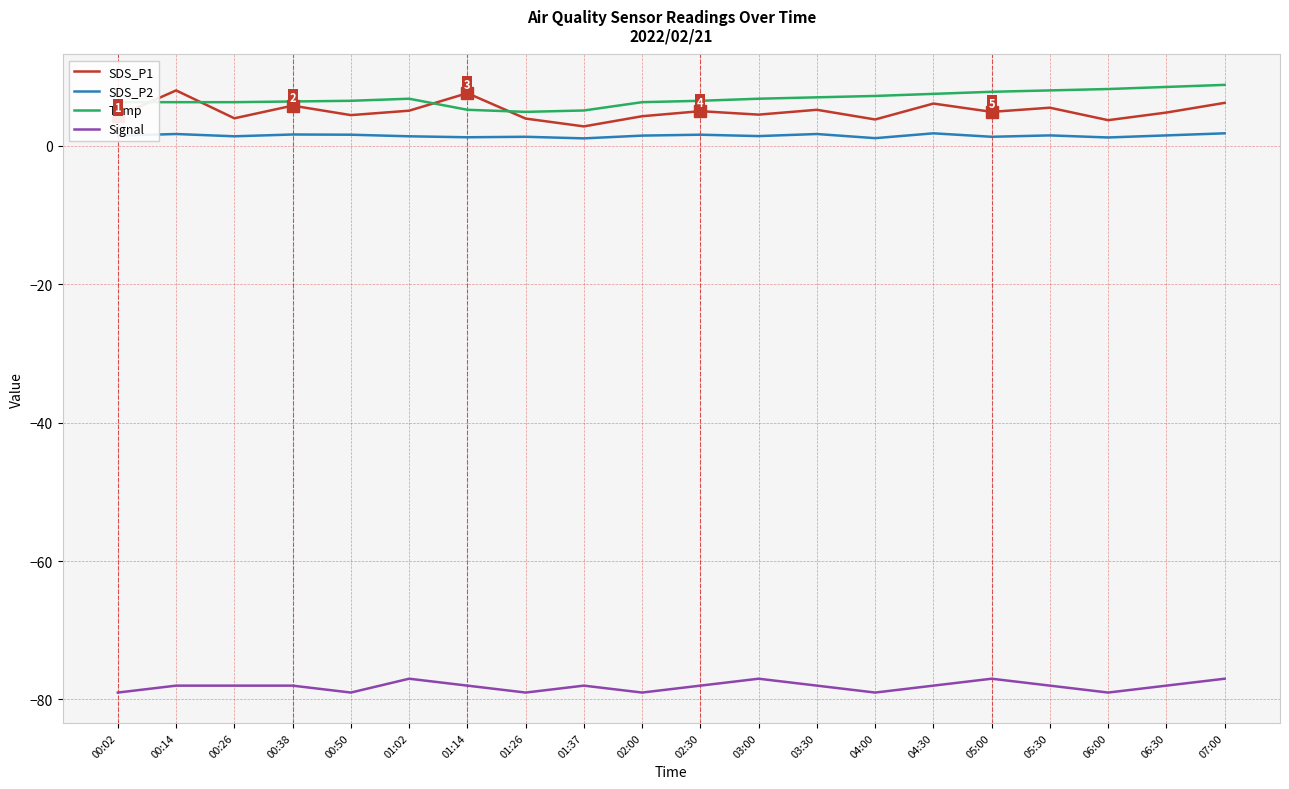

The SDS_P1 series shows 8.4 at 06:30. True or false?

False